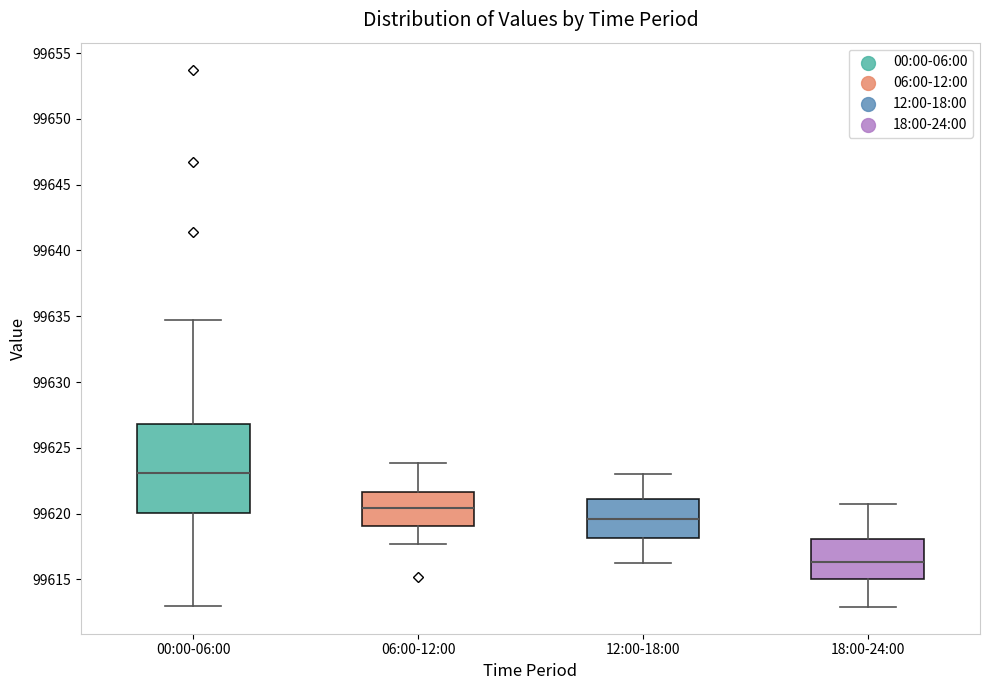

Which box is the tallest, from its lower edge to its upper edge?

00:00-06:00